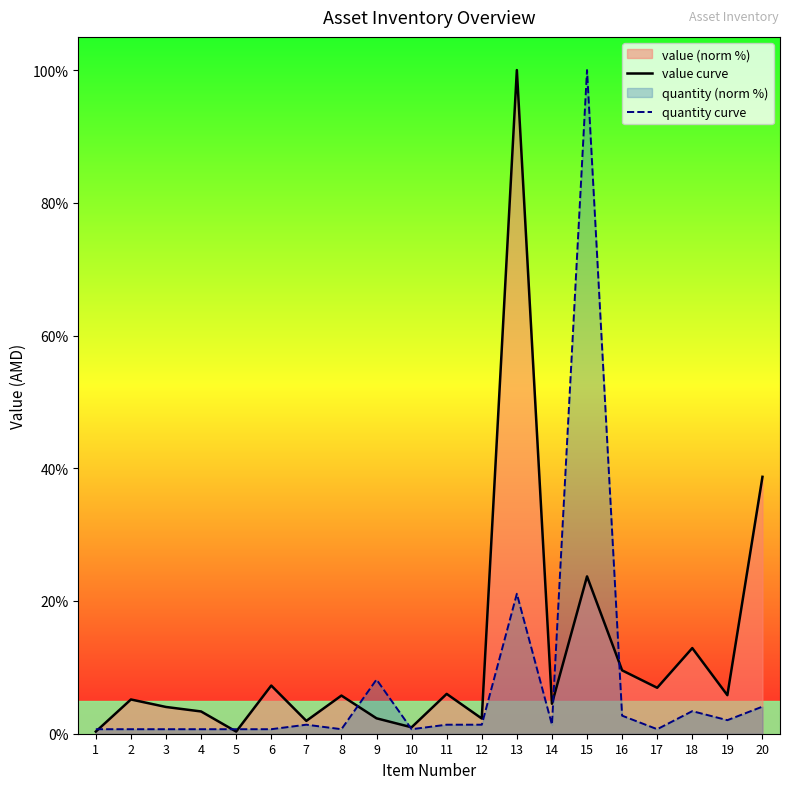

List the series in order of their overall mean, lowest first.

quantity curve, value curve